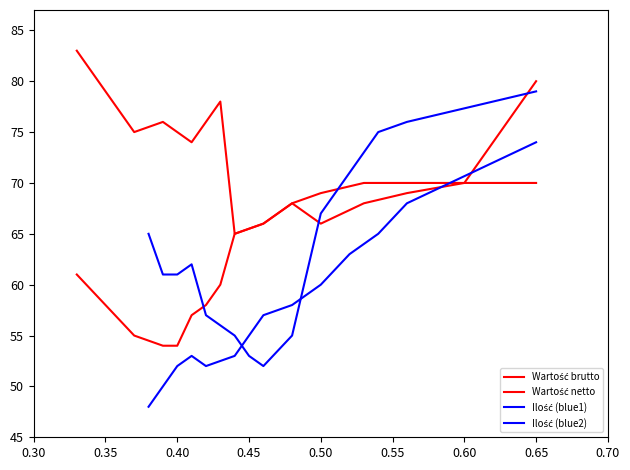

List the series in order of their peak value, highest first.

Wartość brutto, Ilość (blue1), Ilość (blue2), Wartość netto